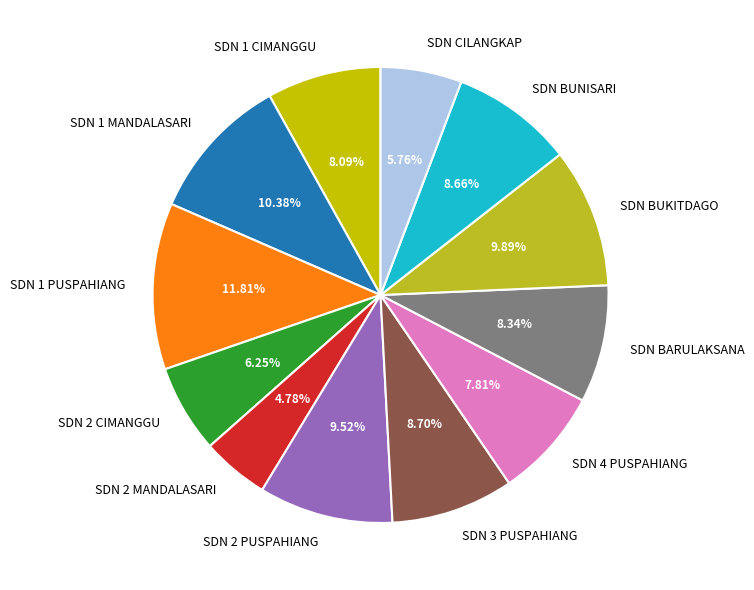

Combined, do SDN BUKITDAGO and SDN 2 PUSPAHIANG account for over 50%?

No